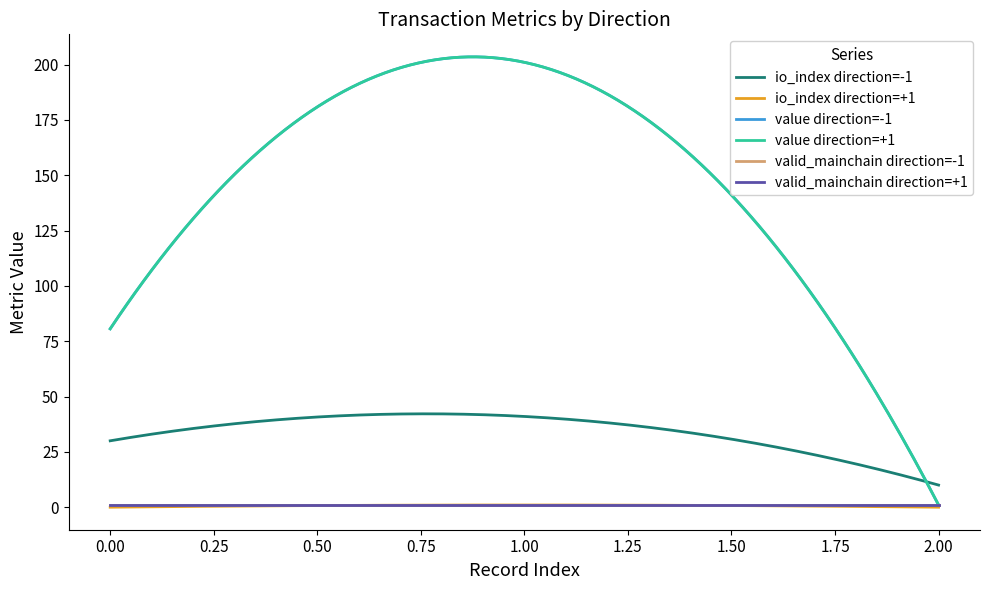

Does the chart display data point markers on the line(s)?

No